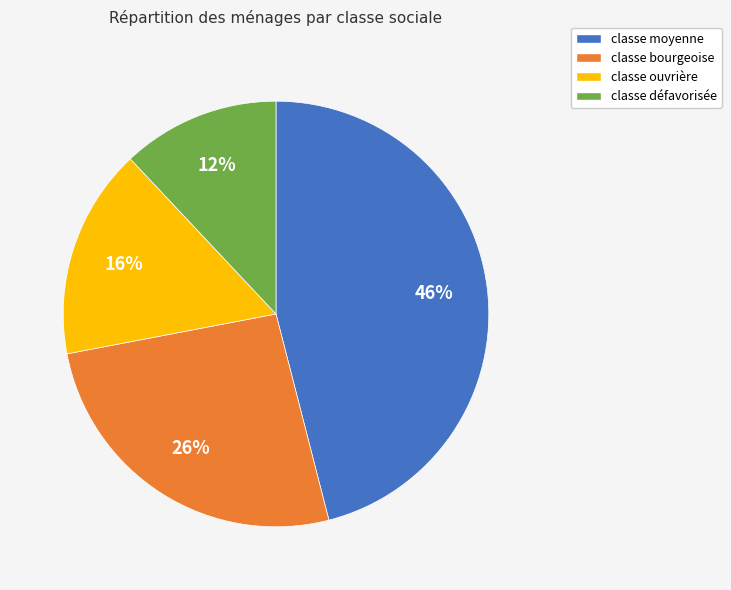

What is the ratio of the value at classe ouvrière to the value at classe défavorisée?

1.3